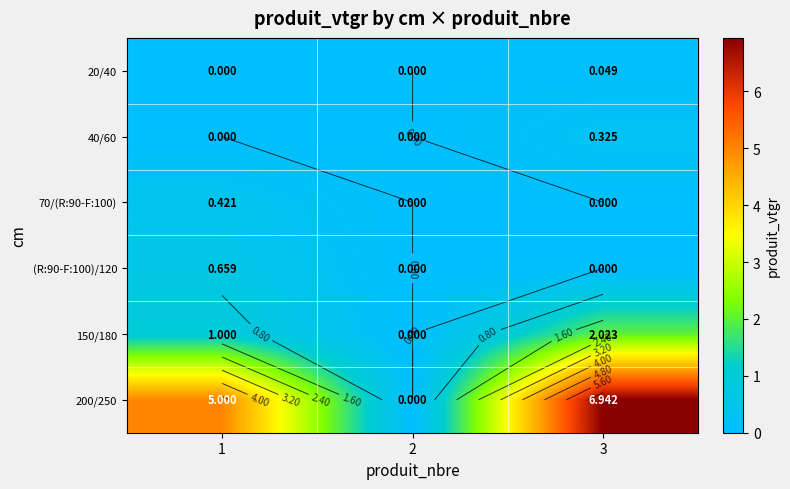

Read the 200/250 value at 1.

5.0